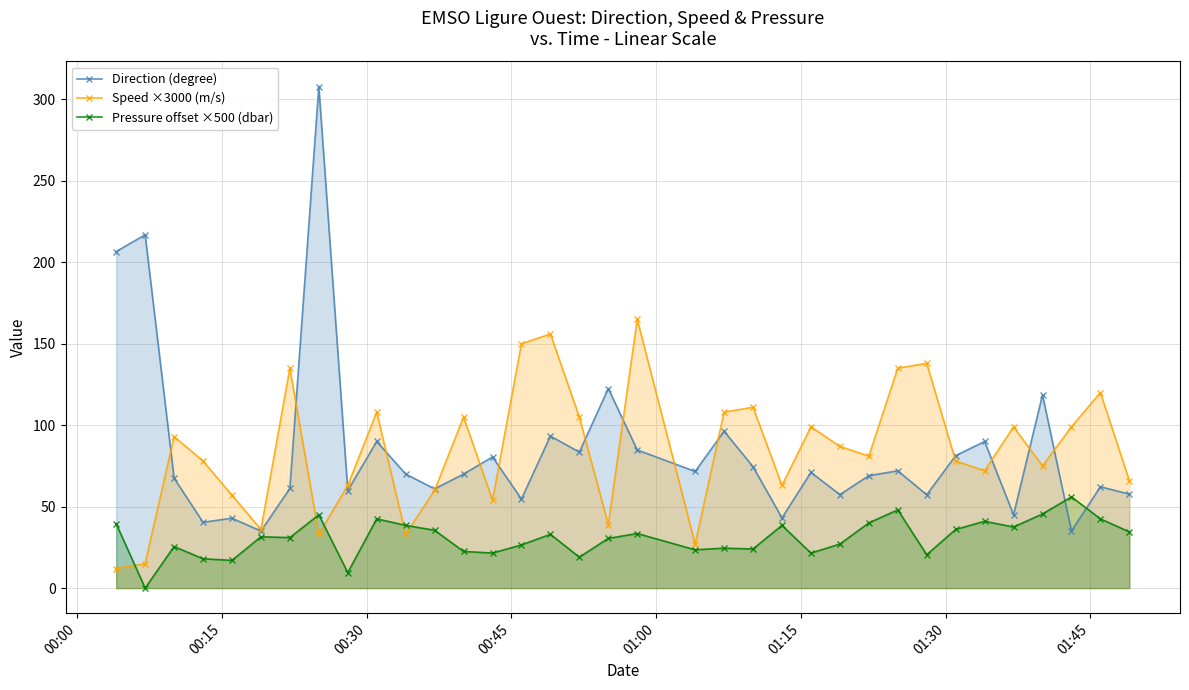

At how many categories does at least one series exceed 191?

3